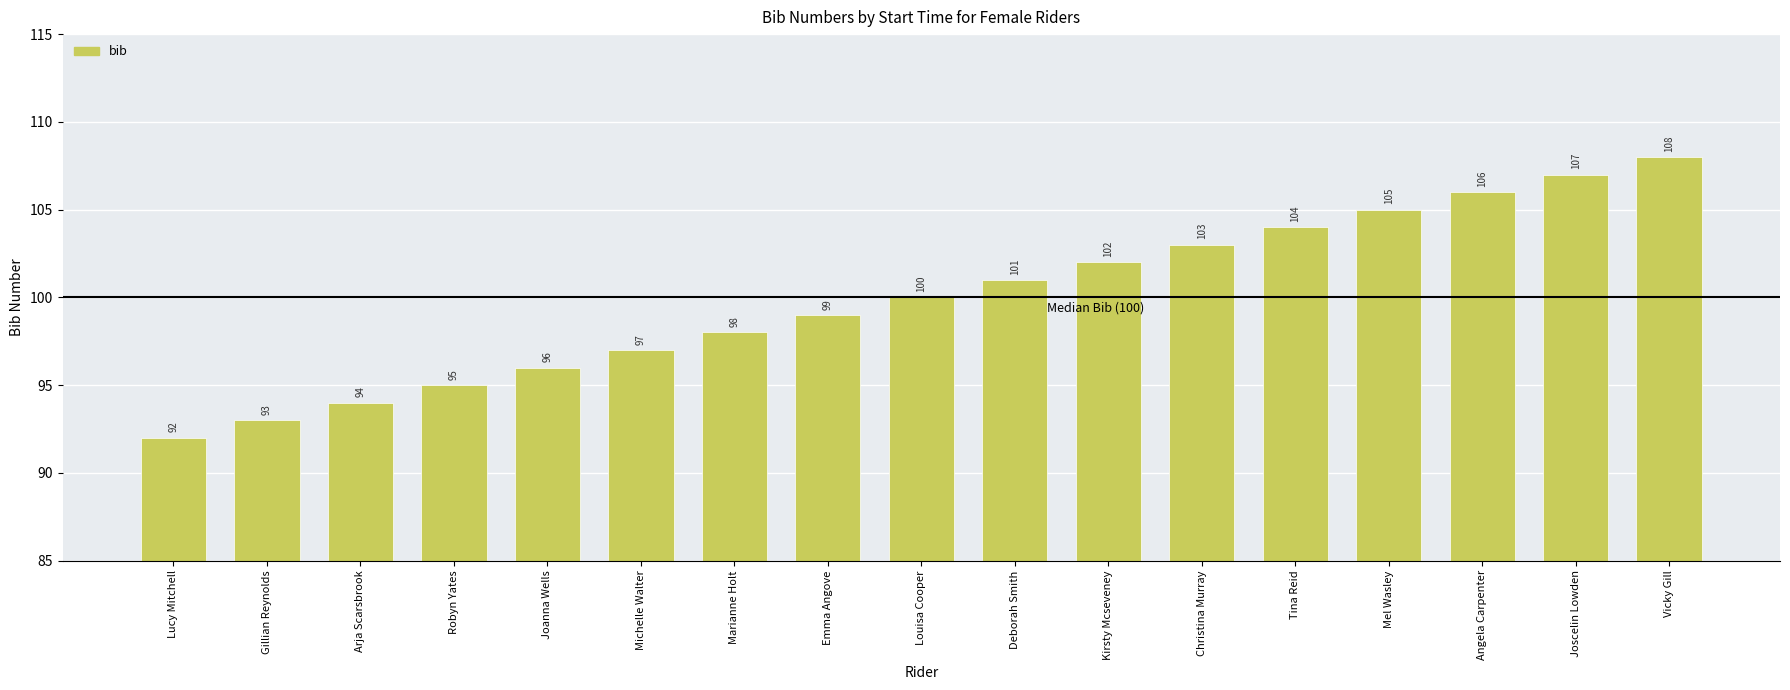

What position from the right is Christina Murray?

6